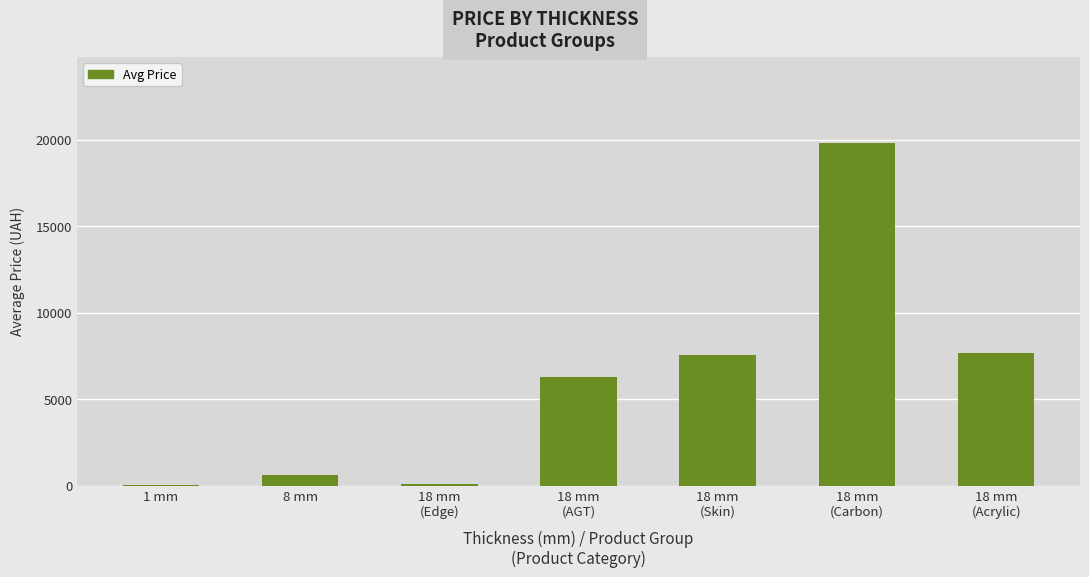

Is it true that the value at 8 mm is 586.0?

True